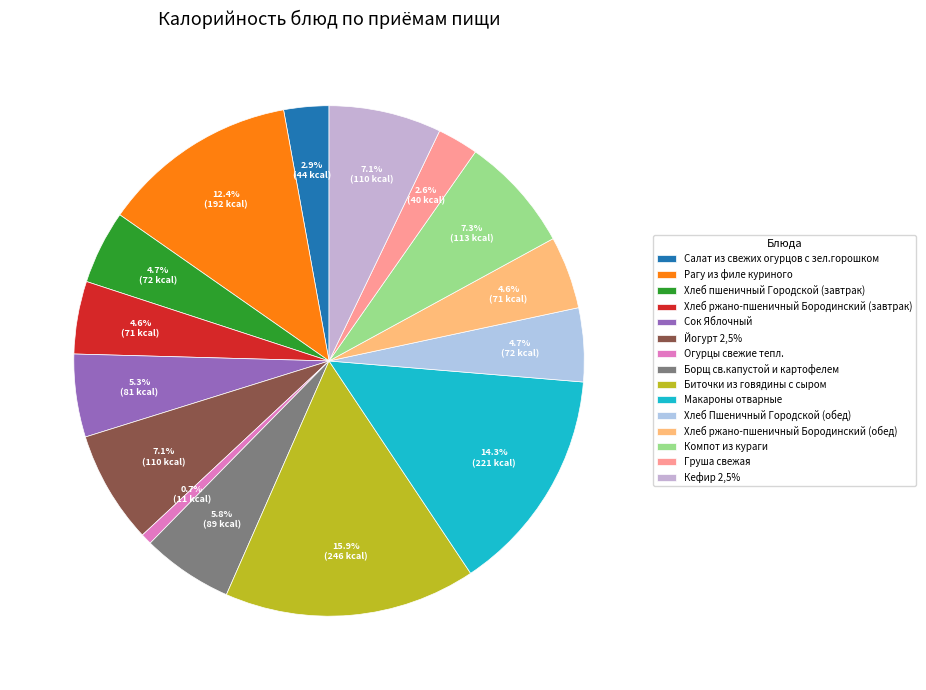

Between Компот из кураги and Груша свежая, which is larger?

Компот из кураги